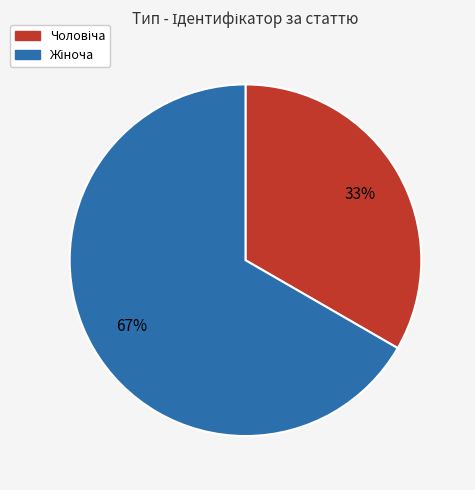

To the nearest percent, what is the average slice percentage?

50%